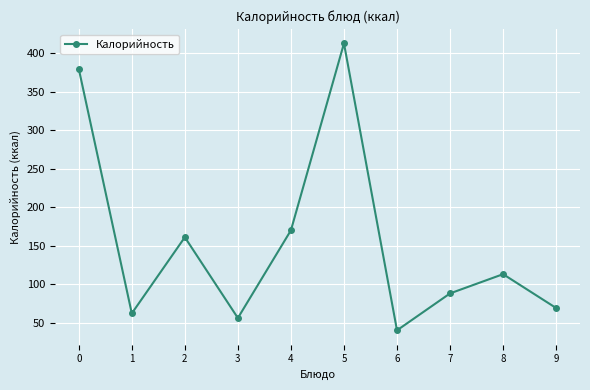

Is it true that the value at 7 is 88?

True